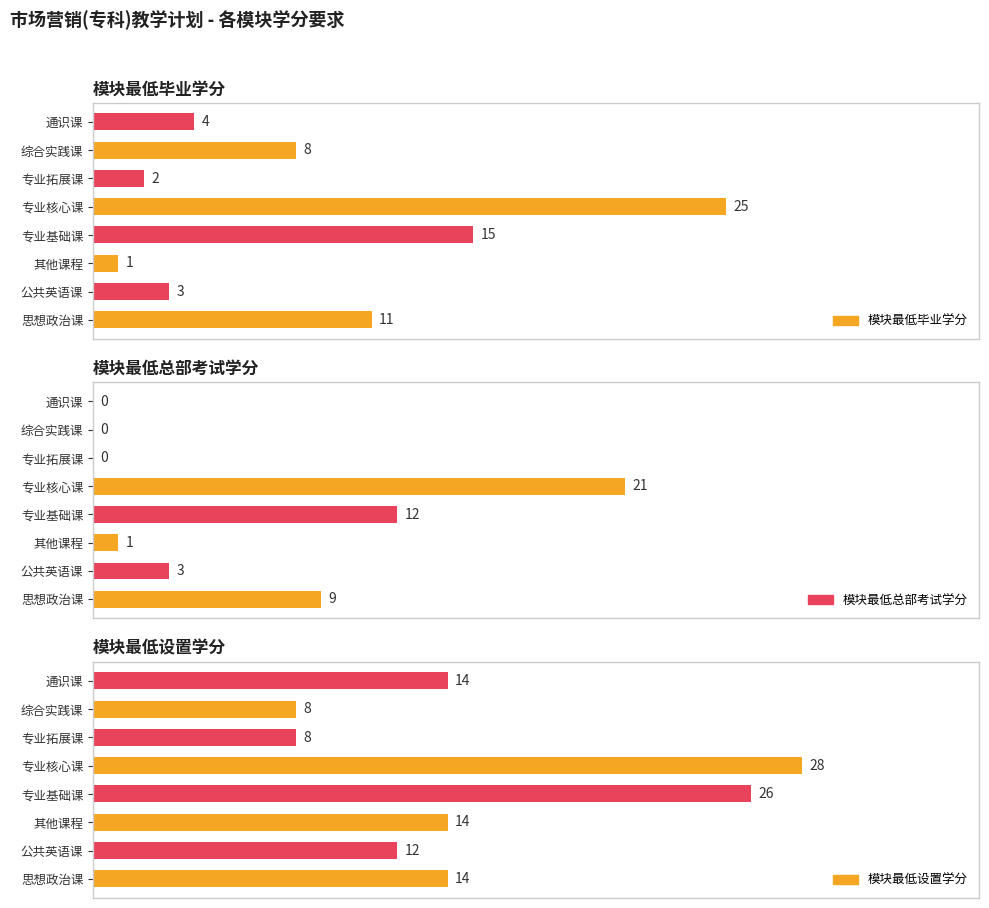

Count the number of data series in this chart.

3